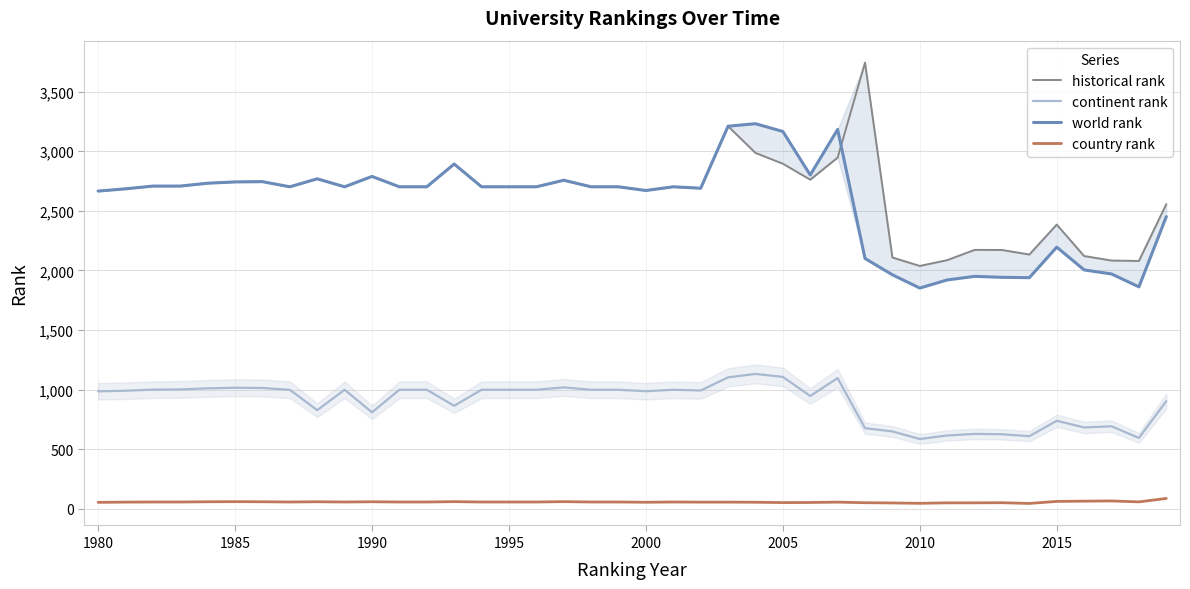

True or false: country rank and continent rank intersect in this chart.

False